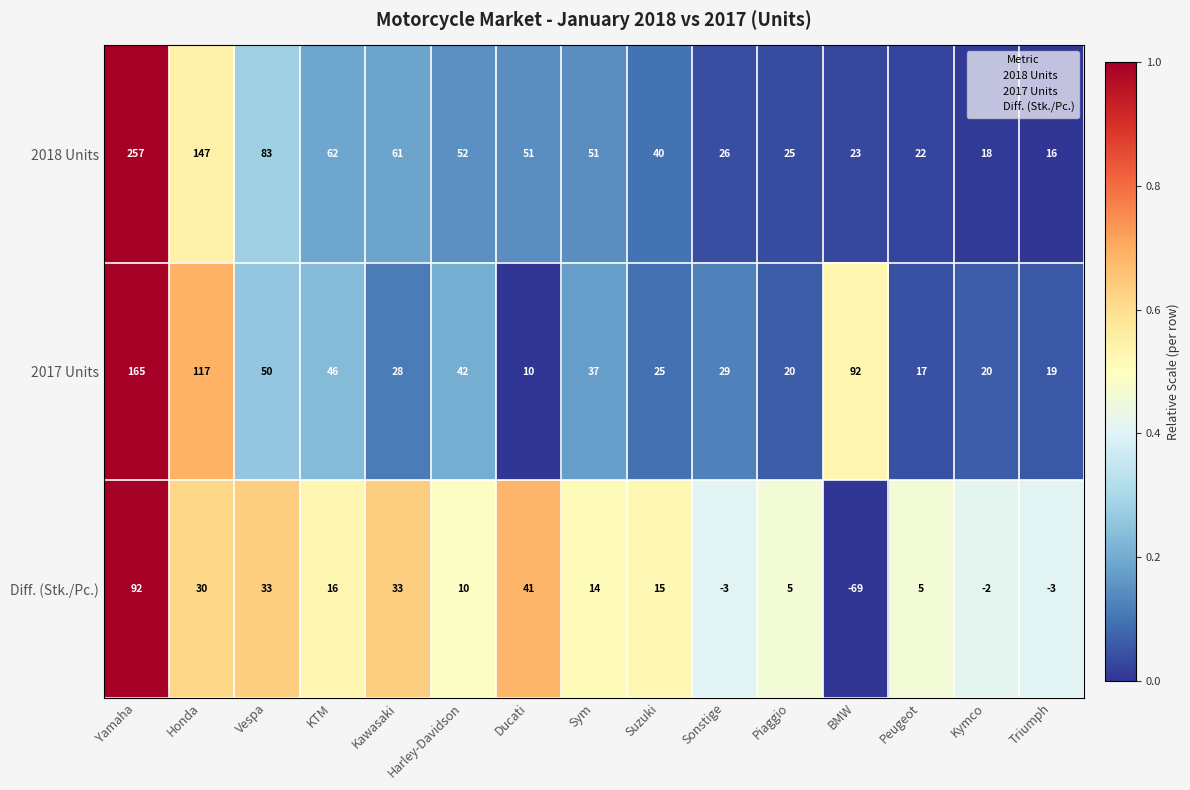

What is the difference between the maximum and minimum values in the Diff. (Stk./Pc.) series?

161